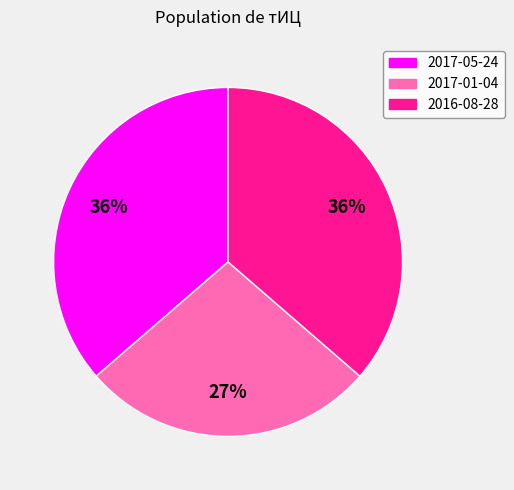

What is the ratio of the value at 2017-05-24 to the value at 2016-08-28?

1.0